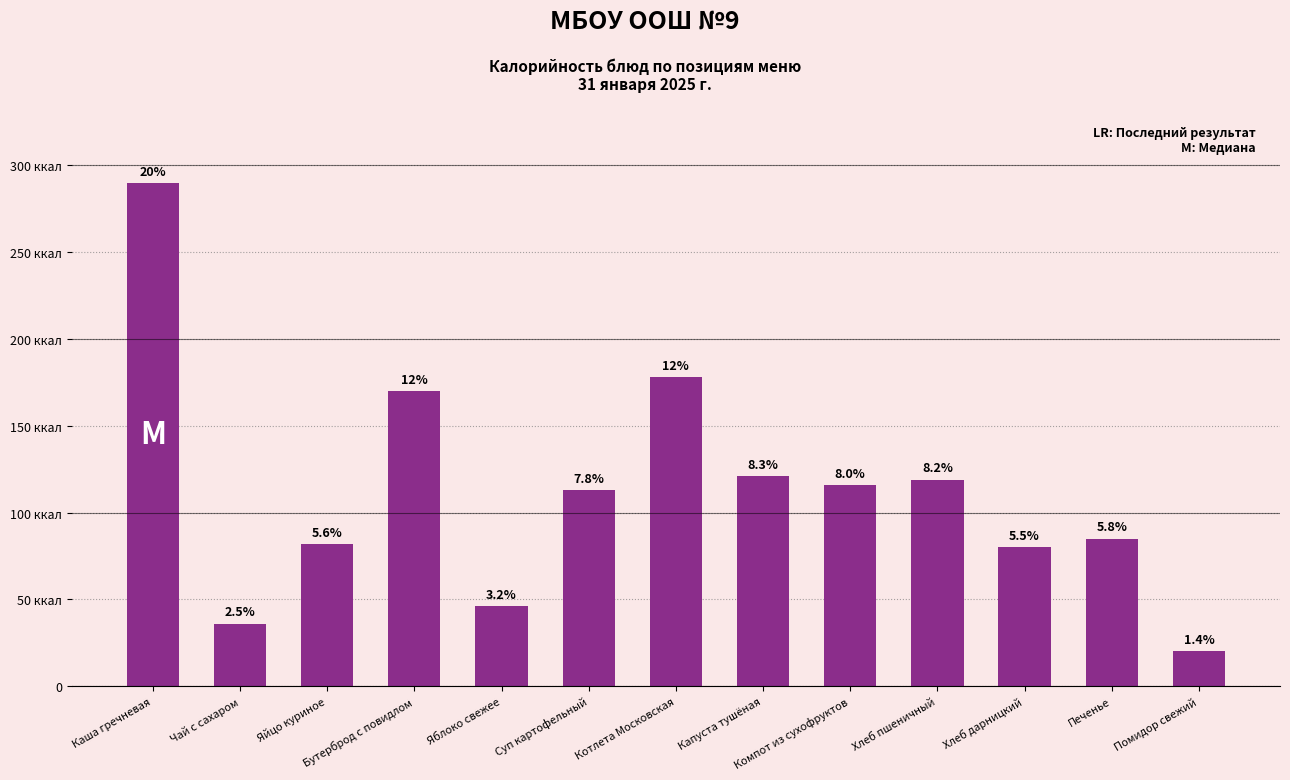

Does the chart contain stacked bars?

No